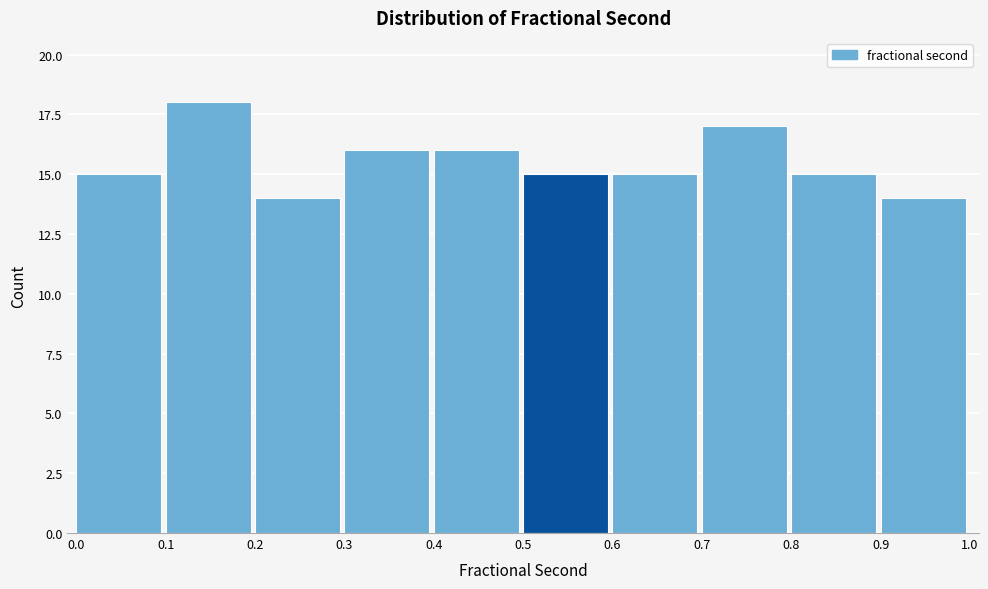

Reading left to right, list every bar in this chart as the range it spans on the x-axis followed by its height. The values are not printed on the chart, so give them approximately, as read against the axis.

0.0 to 0.1: 15
0.1 to 0.2: 18
0.2 to 0.3: 14
0.3 to 0.4: 16
0.4 to 0.5: 16
0.5 to 0.6: 15
0.6 to 0.7: 15
0.7 to 0.8: 17
0.8 to 0.9: 15
0.9 to 1.0: 14